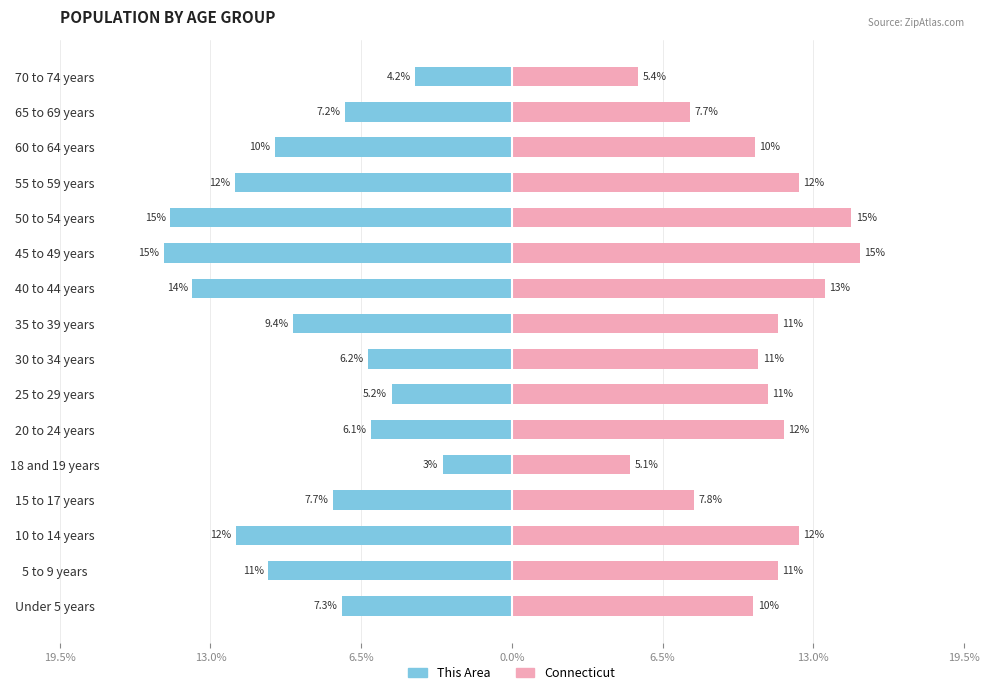

Is it true that Connecticut equals 400.5 at 70 to 74 years?

False